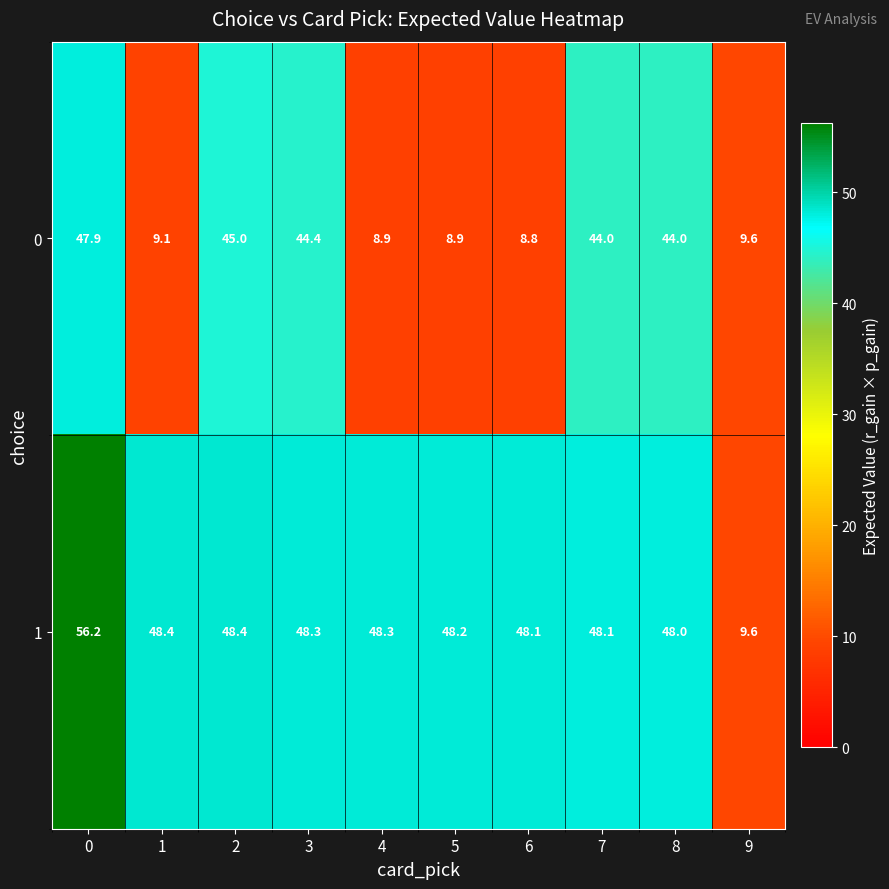

What is the approximate value of 0 at 8?

44.0